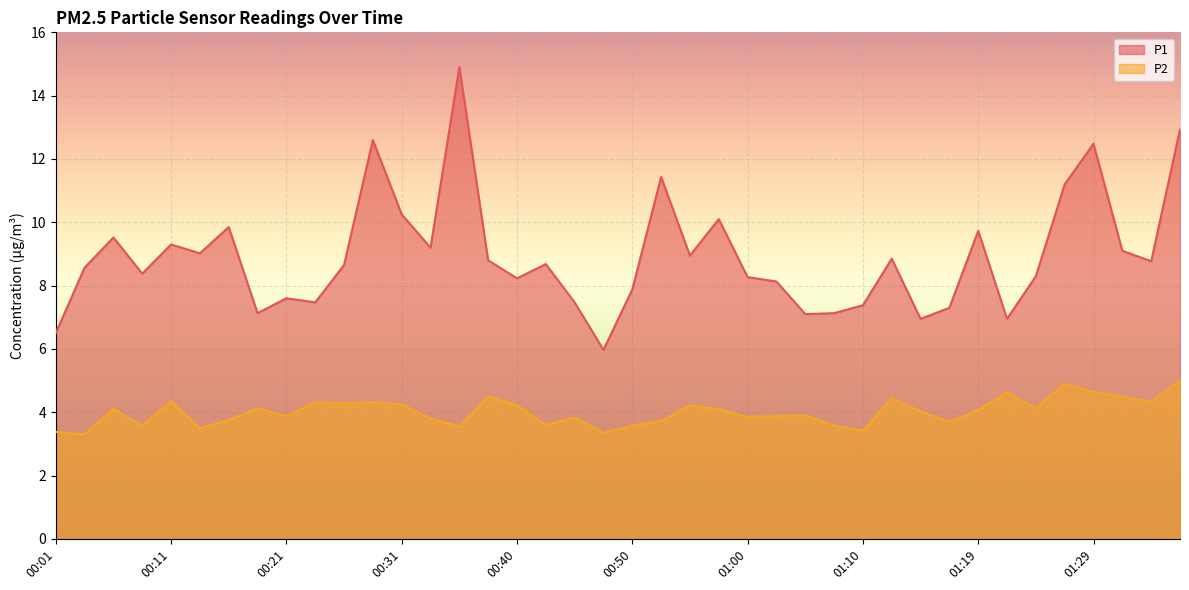

How many distinct data groups are displayed?

2